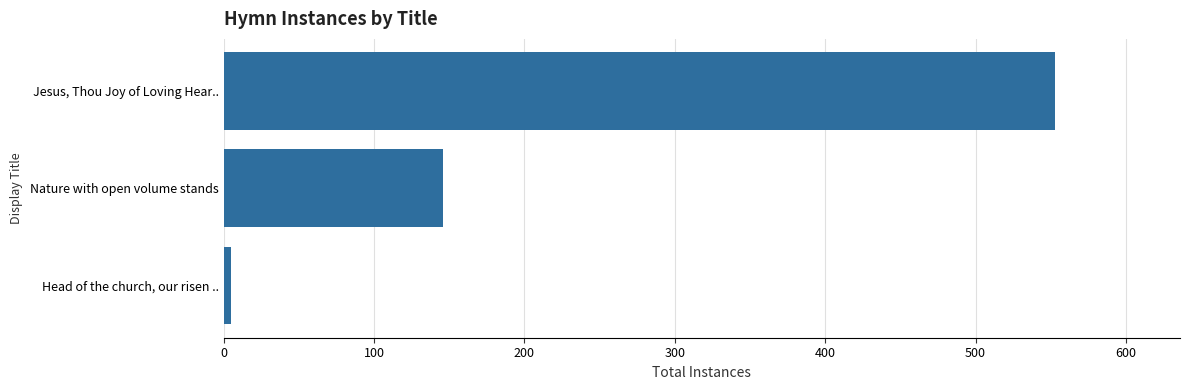

Rank the categories by value from highest to lowest.

Jesus, Thou Joy of Loving Hear.., Nature with open volume stands, Head of the church, our risen ..